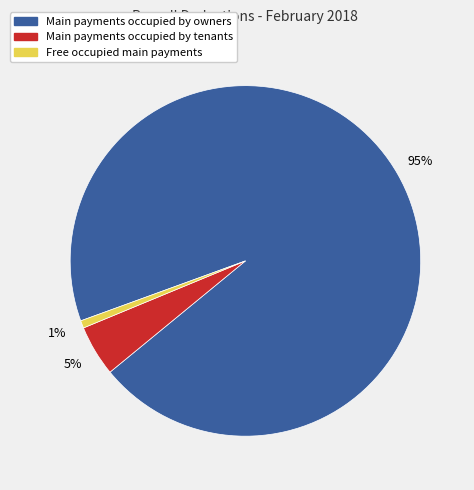

To the nearest percent, what is the average slice percentage?

33%